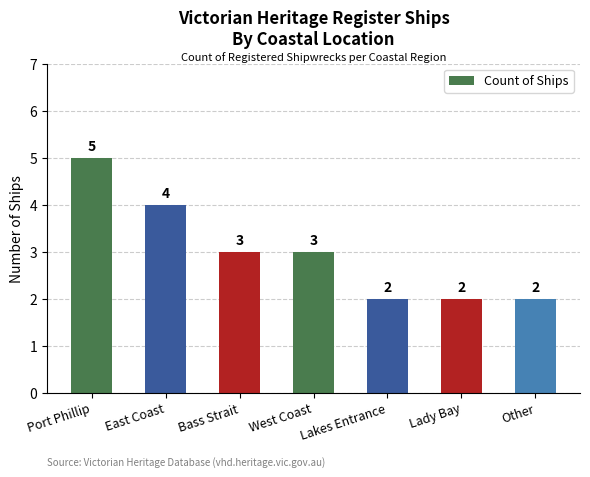

True or false: the data shows 2 at Other.

True